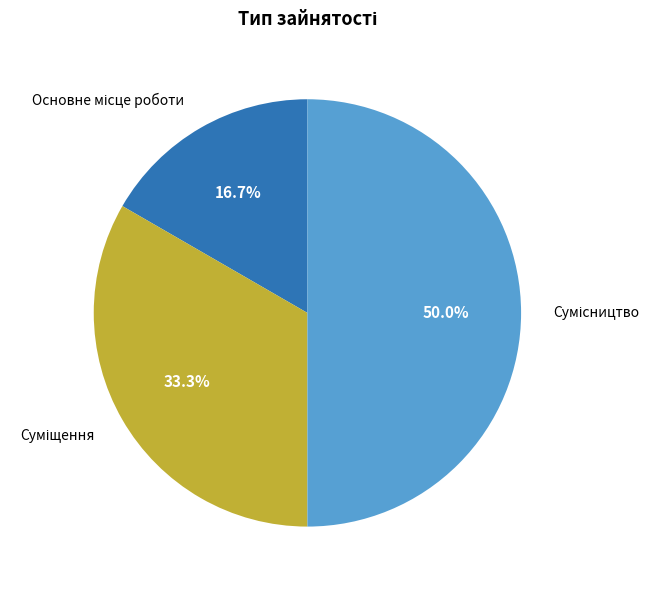

Count the number of slices in the pie.

3